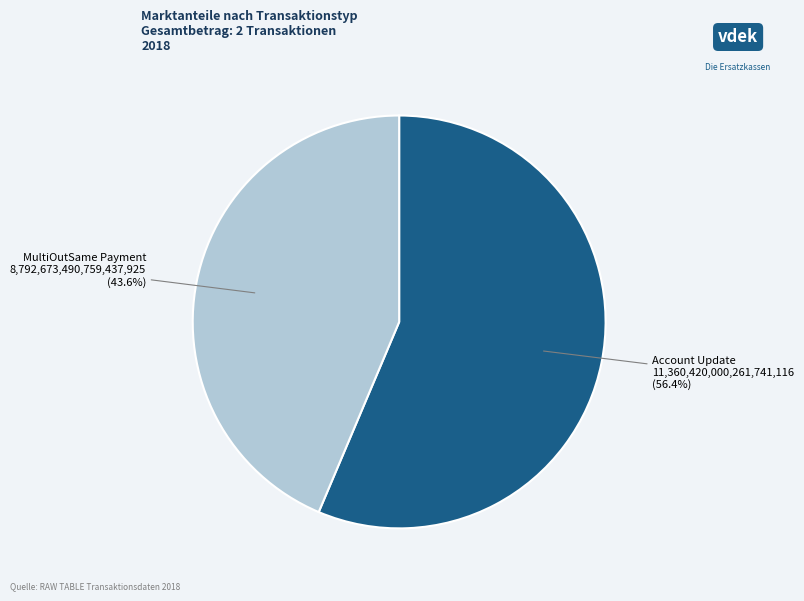

Is there a majority slice in this chart?

Yes